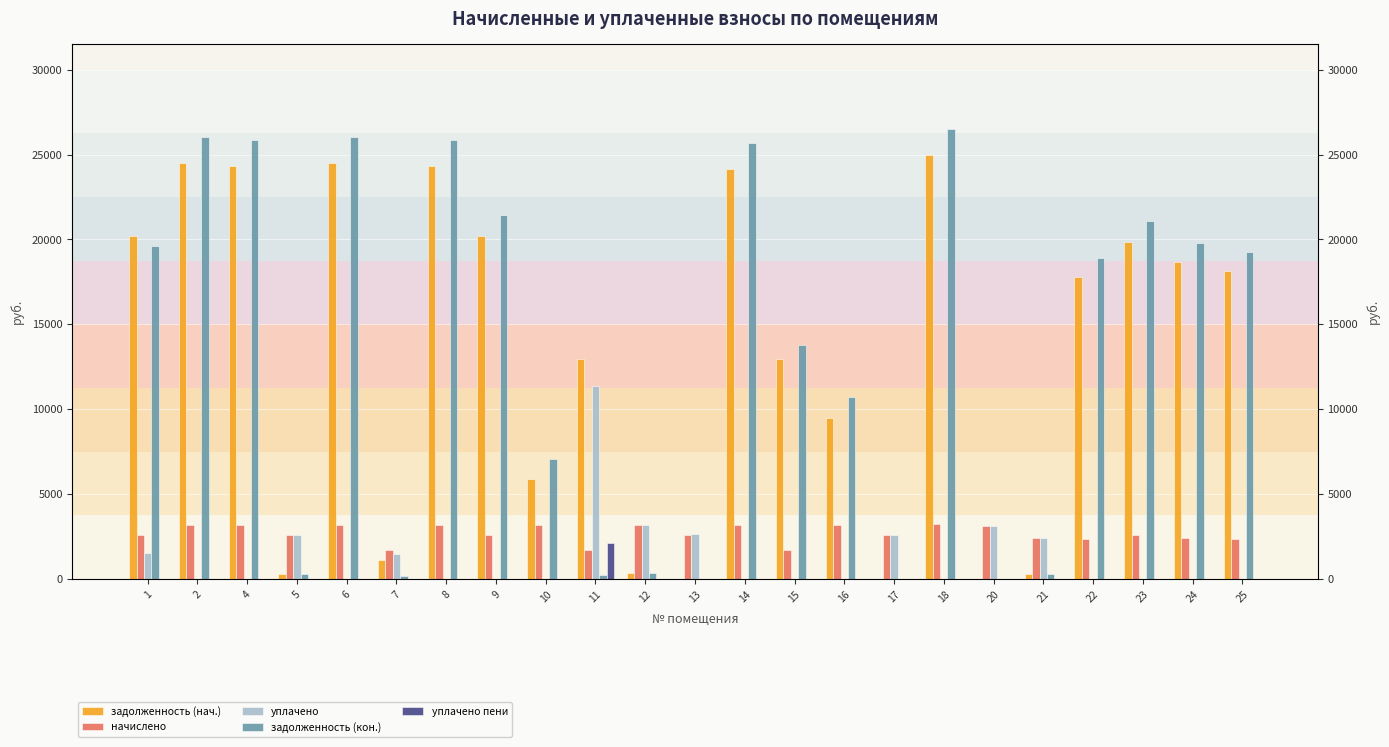

Are the bars grouped side by side (vs. stacked)?

Yes